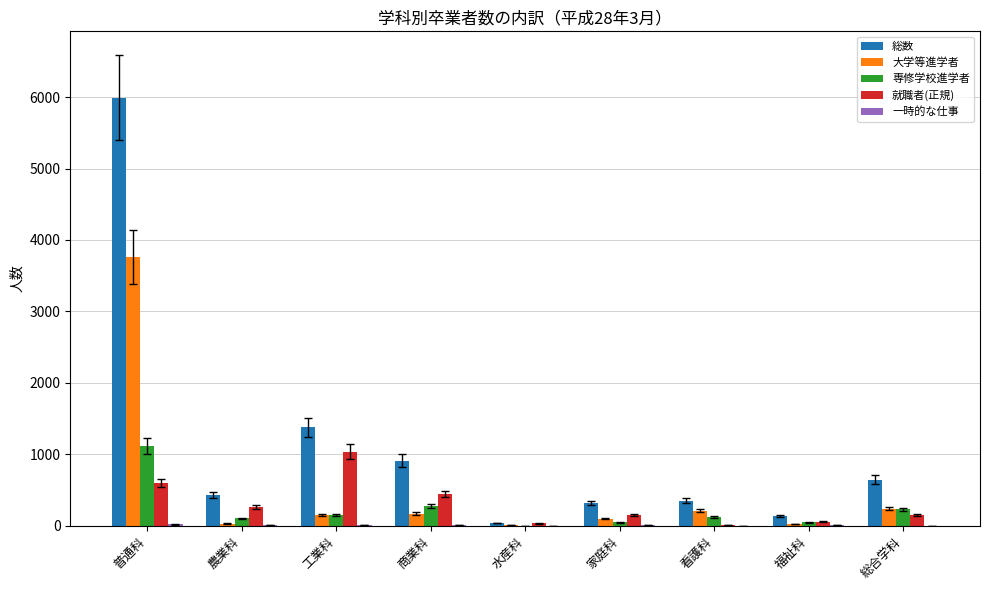

Which series has the largest total across all categories?

総数